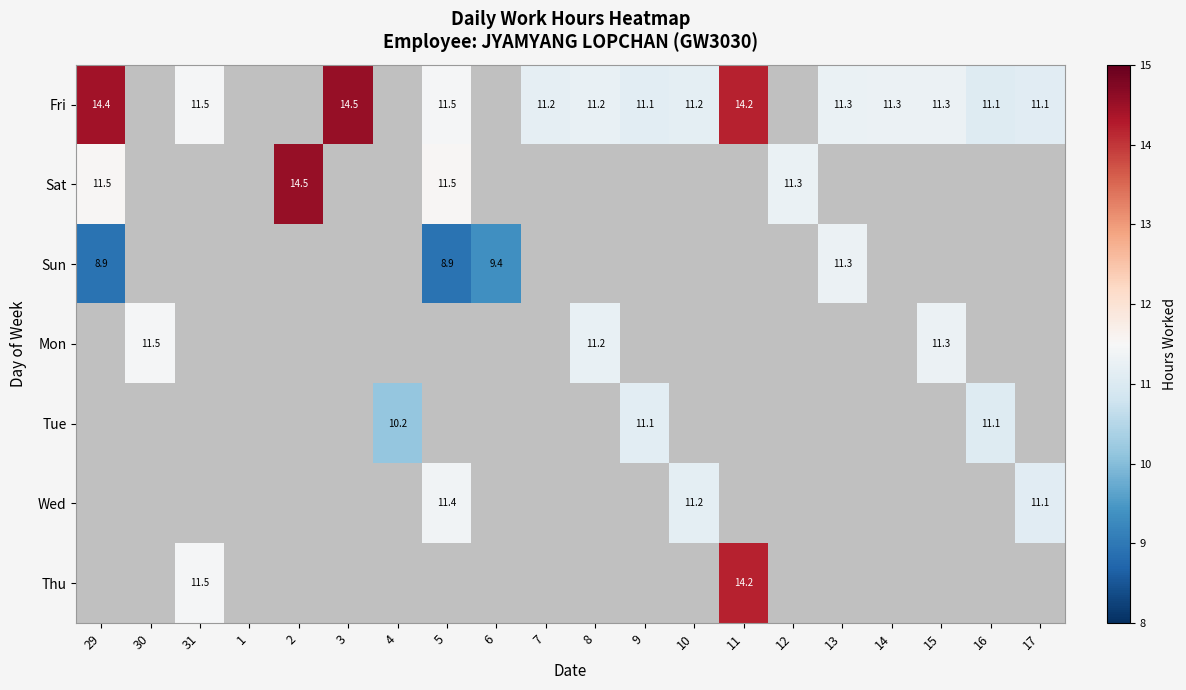

Which series has the largest range (max minus min)?

Fri